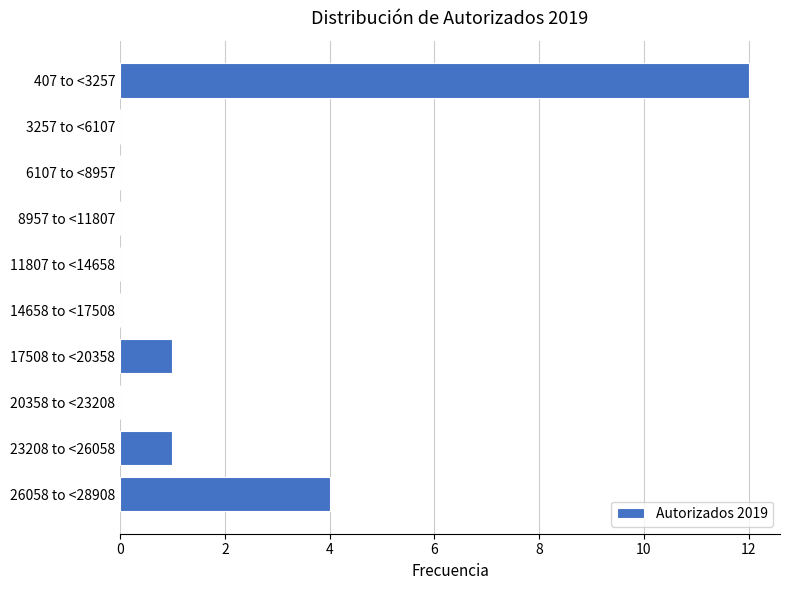

Reading top to bottom, what are all the values shown in this chart?

407 to <3257=12	3257 to <6107=0	6107 to <8957=0	8957 to <11807=0	11807 to <14658=0	14658 to <17508=0	17508 to <20358=1	20358 to <23208=0	23208 to <26058=1	26058 to <28908=4